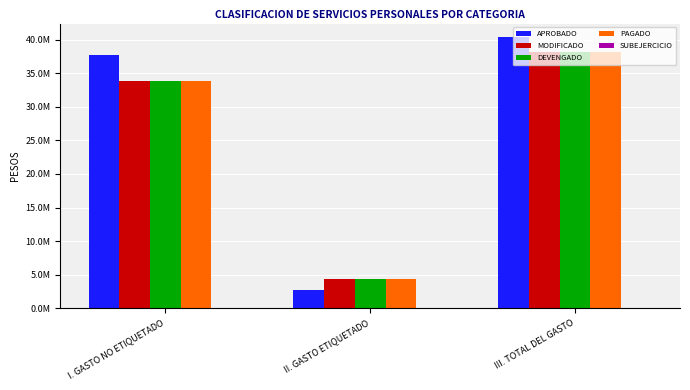

How many values in the PAGADO series are below 33817773?

1